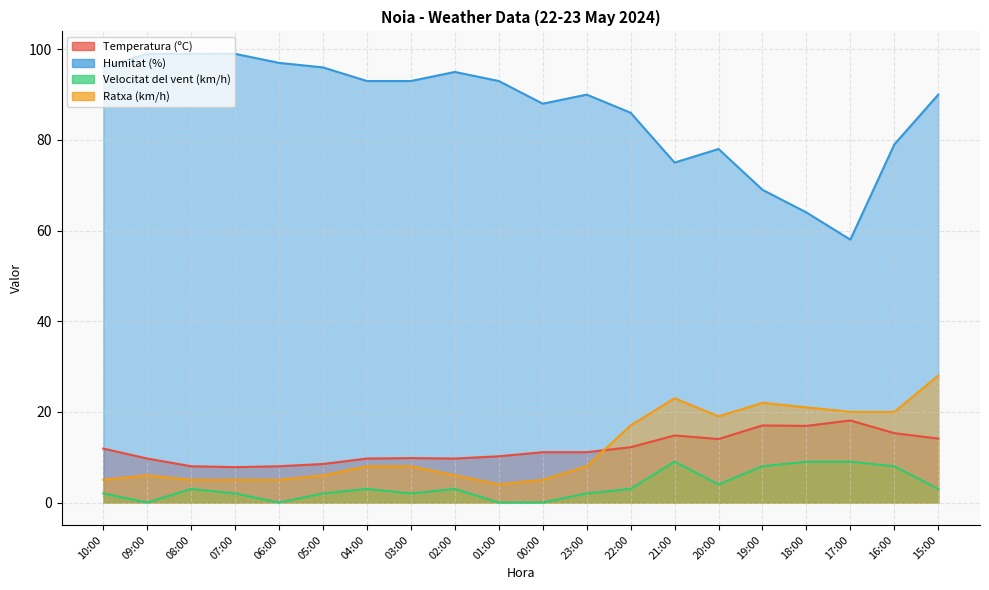

Reading left to right, list all the values displayed in this chart.

Temperatura (ºC): 10:00=11.9	09:00=9.7	08:00=8.0	07:00=7.8	06:00=8.0	05:00=8.5	04:00=9.7	03:00=9.8	02:00=9.7	01:00=10.2	00:00=11.1	23:00=11.1	22:00=12.2	21:00=14.8	20:00=14.0	19:00=17.0	18:00=16.9	17:00=18.1	16:00=15.3	15:00=14.1
Humitat (%): 10:00=96.0	09:00=99.0	08:00=99.0	07:00=99.0	06:00=97.0	05:00=96.0	04:00=93.0	03:00=93.0	02:00=95.0	01:00=93.0	00:00=88.0	23:00=90.0	22:00=86.0	21:00=75.0	20:00=78.0	19:00=69.0	18:00=64.0	17:00=58.0	16:00=79.0	15:00=90.0
Velocitat del vent (km/h): 10:00=2.0	09:00=0.0	08:00=3.0	07:00=2.0	06:00=0.0	05:00=2.0	04:00=3.0	03:00=2.0	02:00=3.0	01:00=0.0	00:00=0.0	23:00=2.0	22:00=3.0	21:00=9.0	20:00=4.0	19:00=8.0	18:00=9.0	17:00=9.0	16:00=8.0	15:00=3.0
Ratxa (km/h): 10:00=5.0	09:00=6.0	08:00=5.0	07:00=5.0	06:00=5.0	05:00=6.0	04:00=8.0	03:00=8.0	02:00=6.0	01:00=4.0	00:00=5.0	23:00=8.0	22:00=17.0	21:00=23.0	20:00=19.0	19:00=22.0	18:00=21.0	17:00=20.0	16:00=20.0	15:00=28.0